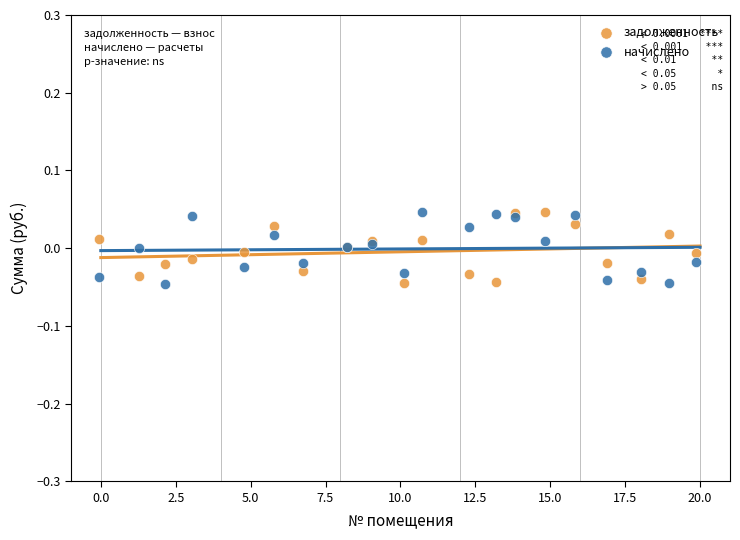

What is the X range (max minus min) for the scatter plot?

20.0